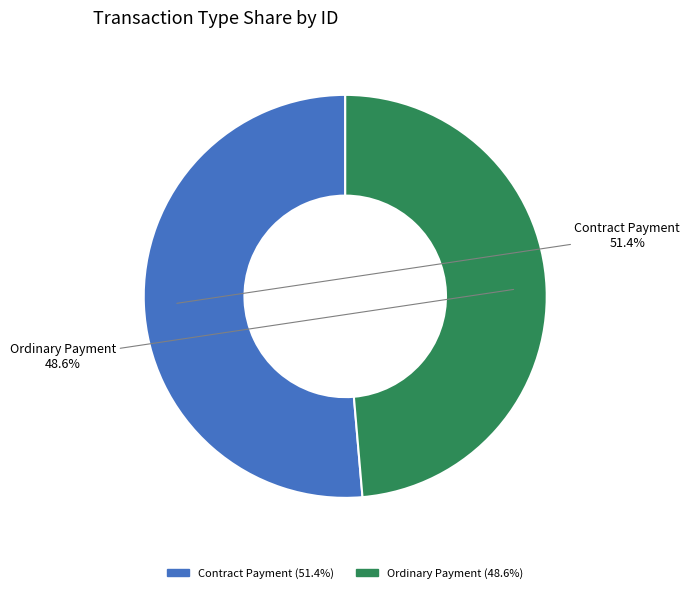

Rank the categories by value from highest to lowest.

Contract Payment, Ordinary Payment